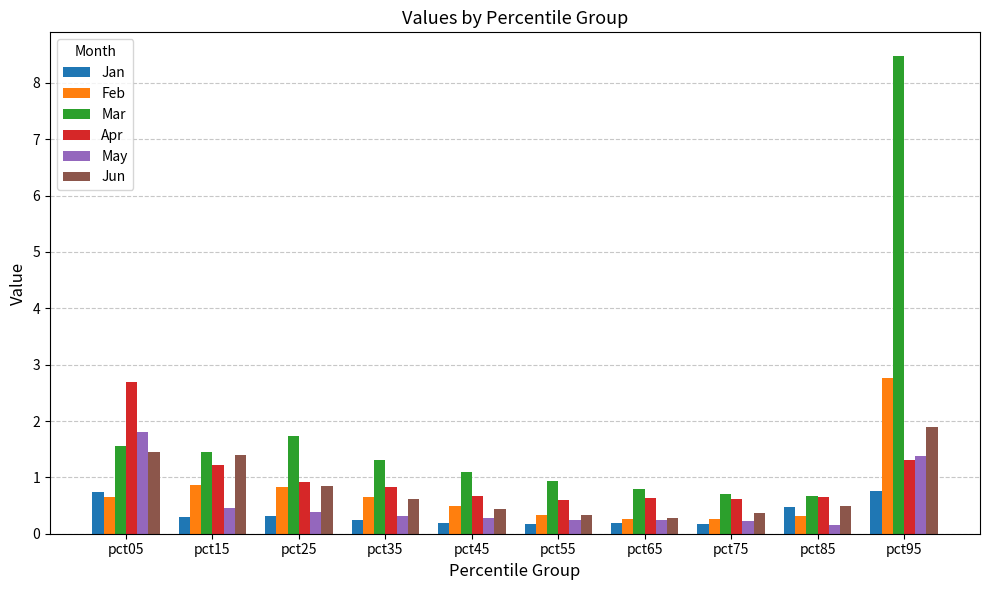

Is the value of Jun at pct85 greater than the value of May at pct65?

Yes